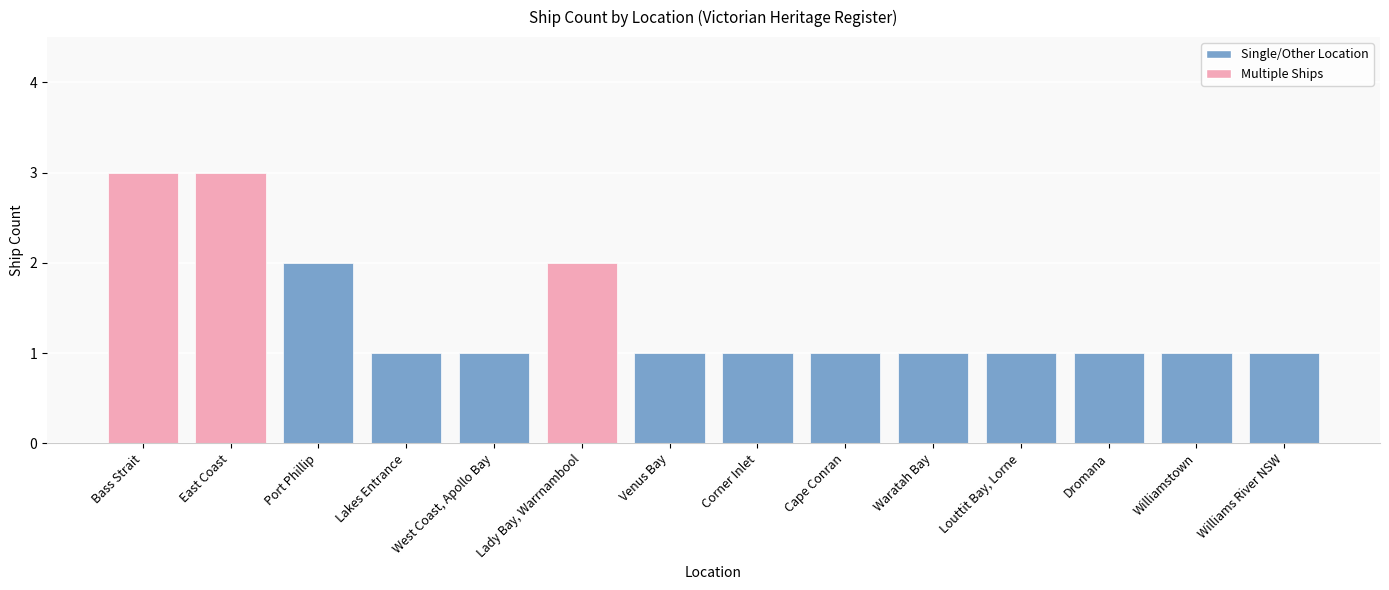

What is the sum of the values at Corner Inlet and East Coast?

4